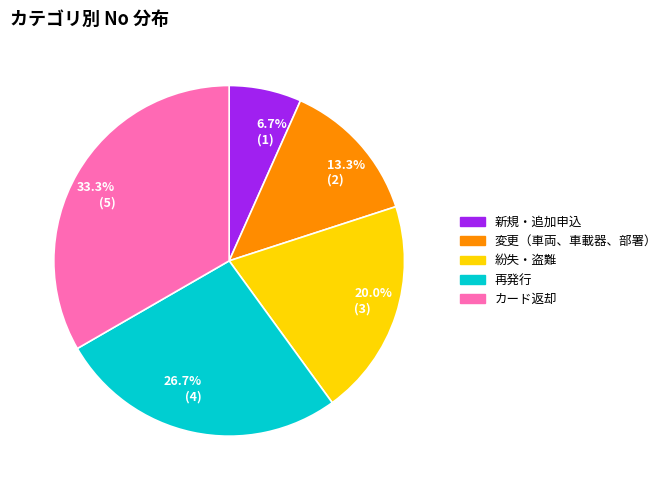

Is the sum of 紛失・盗難 and 変更（車両、車載器、部署） greater than half?

No